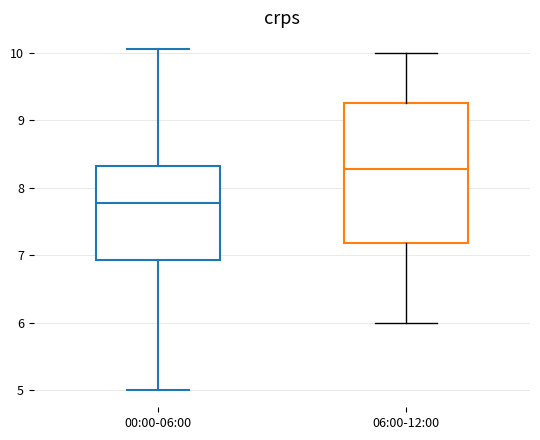

Comparing the boxes themselves (not the whiskers), which one is the tallest?

06:00-12:00